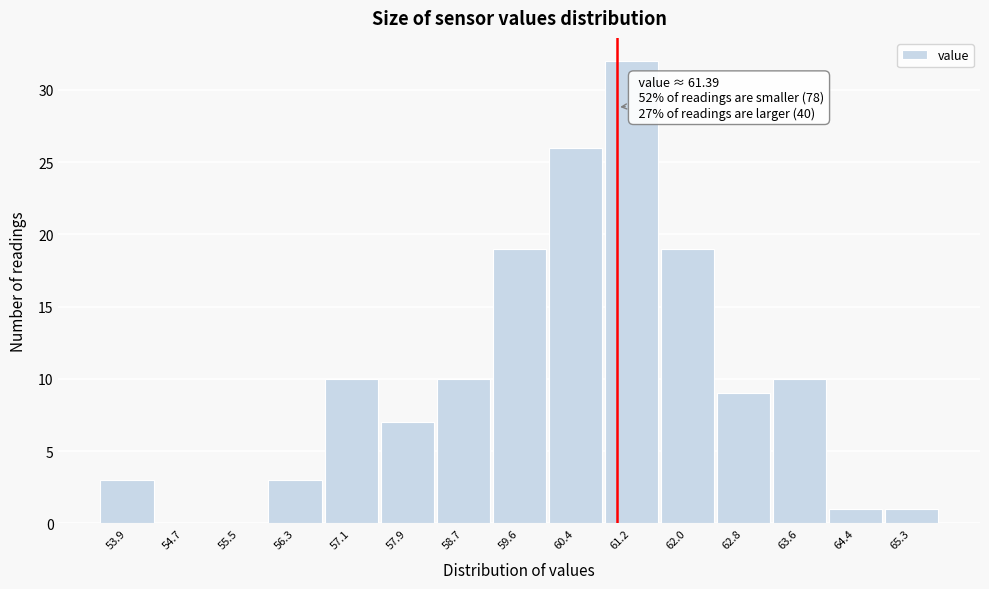

Reading right to left, extract all data points from this chart.

65.3=1	64.4=1	63.6=10	62.8=9	62.0=19	61.2=32	60.4=26	59.6=19	58.7=10	57.9=7	57.1=10	56.3=3	55.5=0	54.7=0	53.9=3